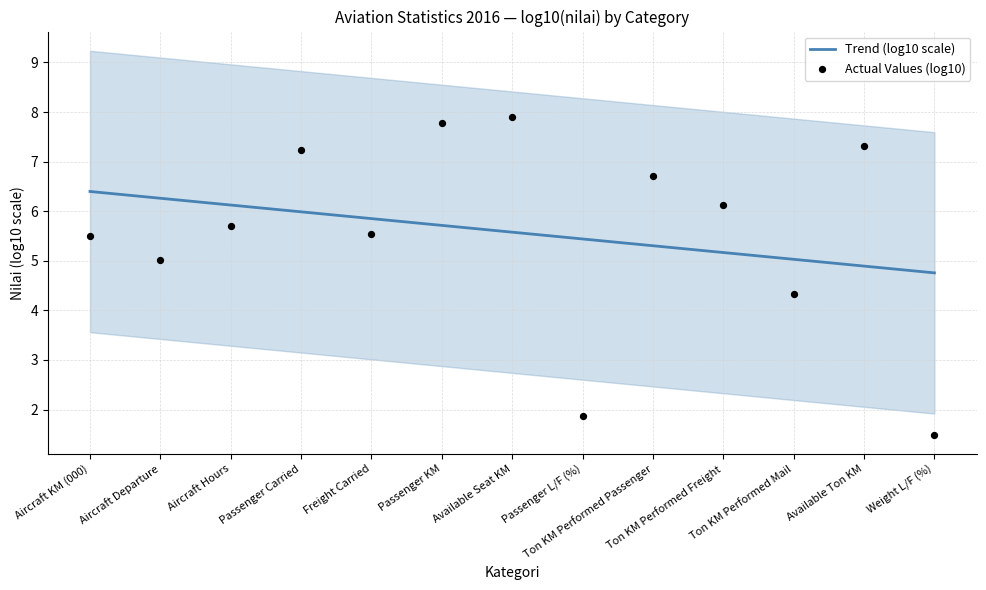

What is the total value across all series at Available Ton KM?

12.2